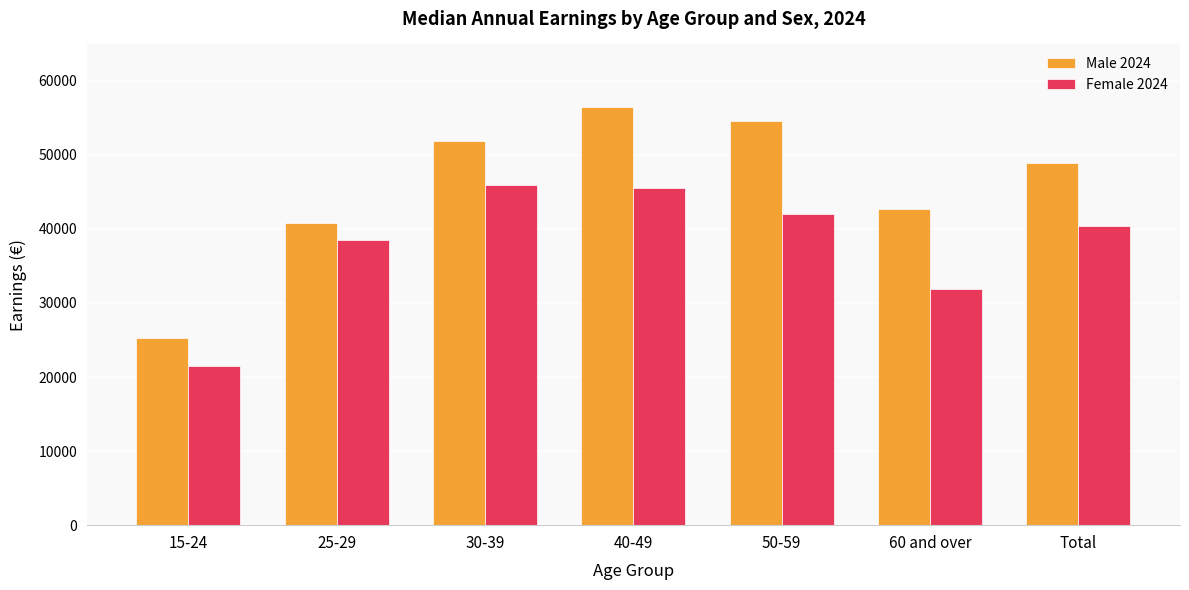

Does the chart contain any negative values?

No